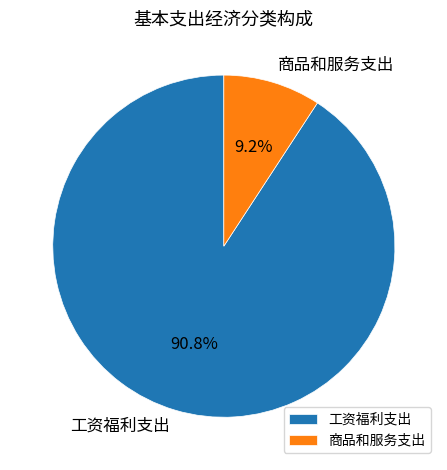

How many segments does this pie chart have?

2